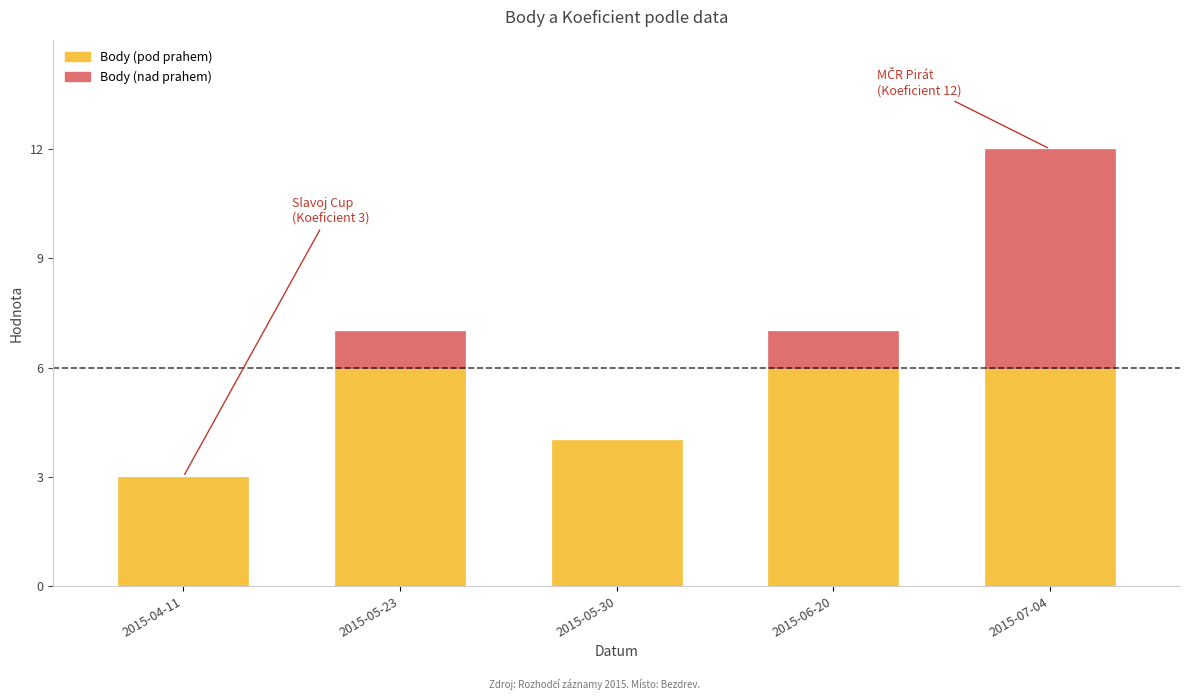

Reading right to left, extract all data points from this chart.

Koeficient: 2015-07-04=12	2015-06-20=7	2015-05-30=4	2015-05-23=7	2015-04-11=3
Body: 2015-07-04=12	2015-06-20=7	2015-05-30=4	2015-05-23=7	2015-04-11=3